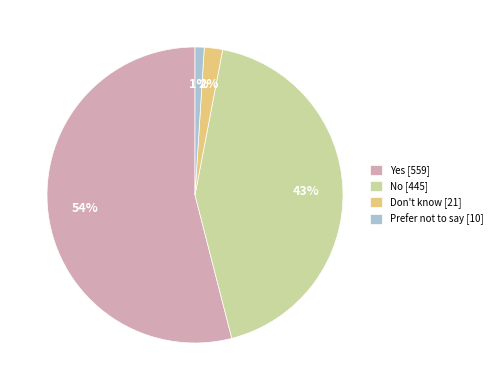

How many slices are in this pie chart?

4